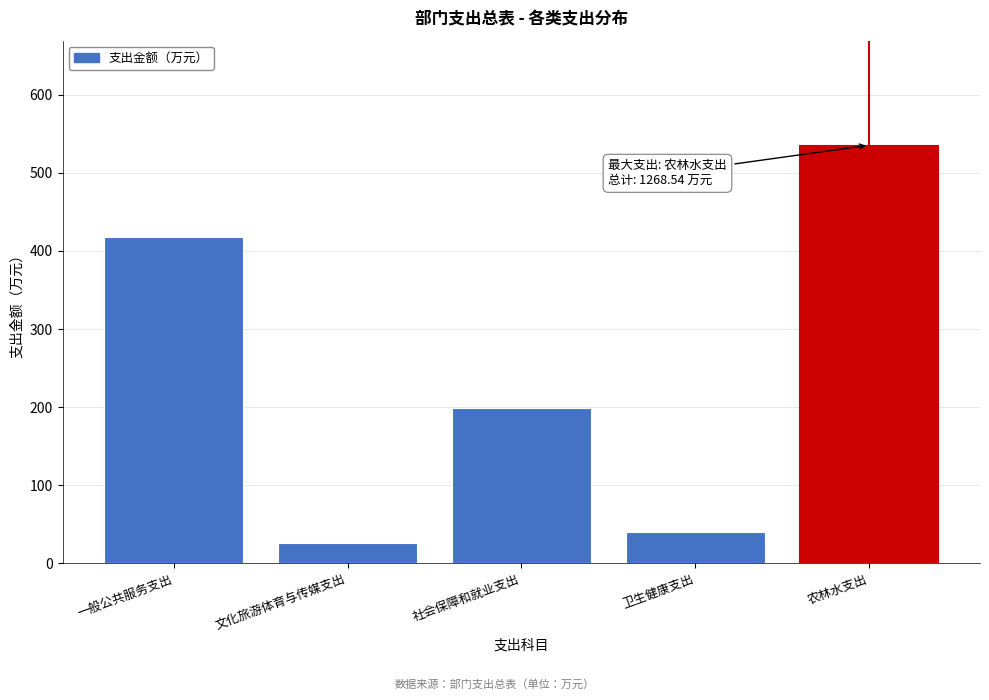

At which category does the chart reach its peak across all series?

农林水支出